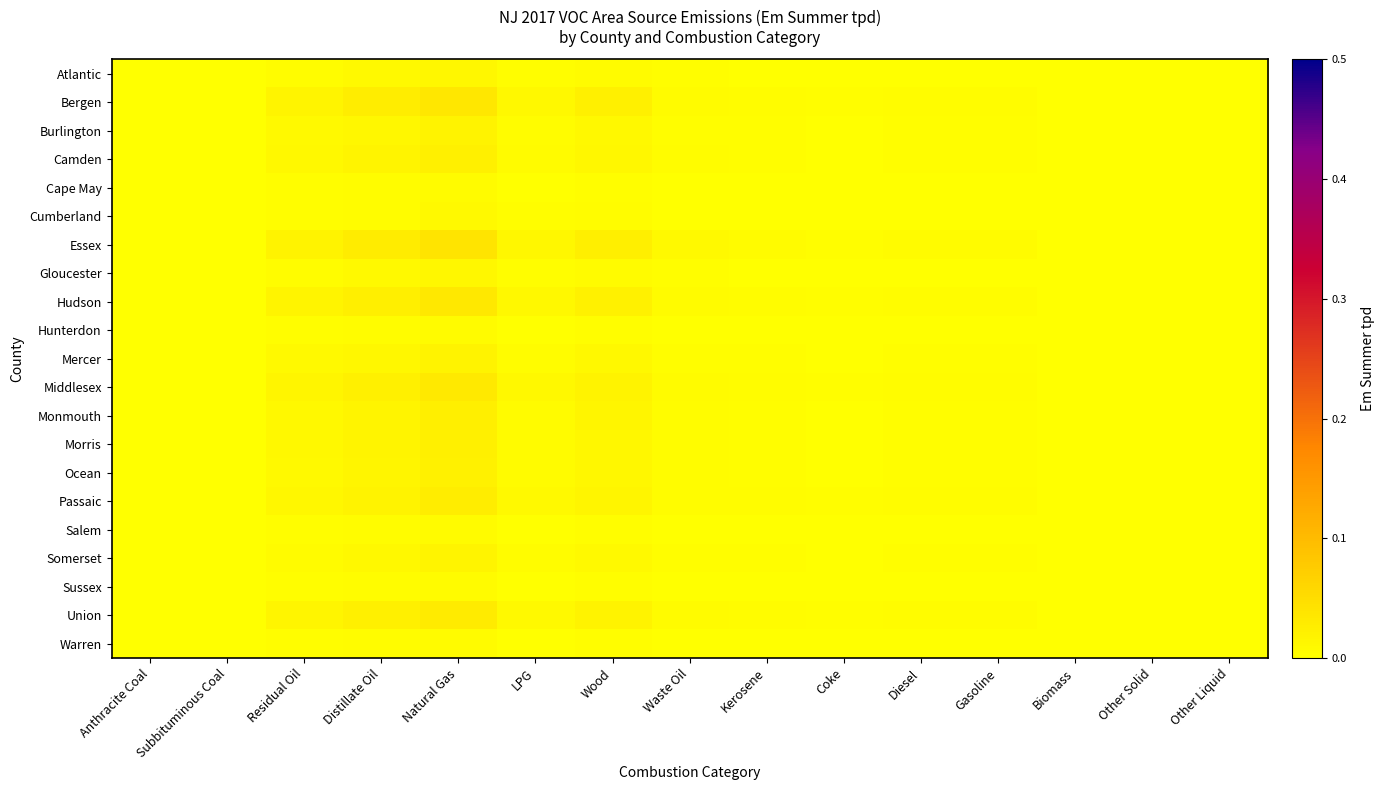

Which label corresponds to the smallest value in the chart?

Anthracite Coal